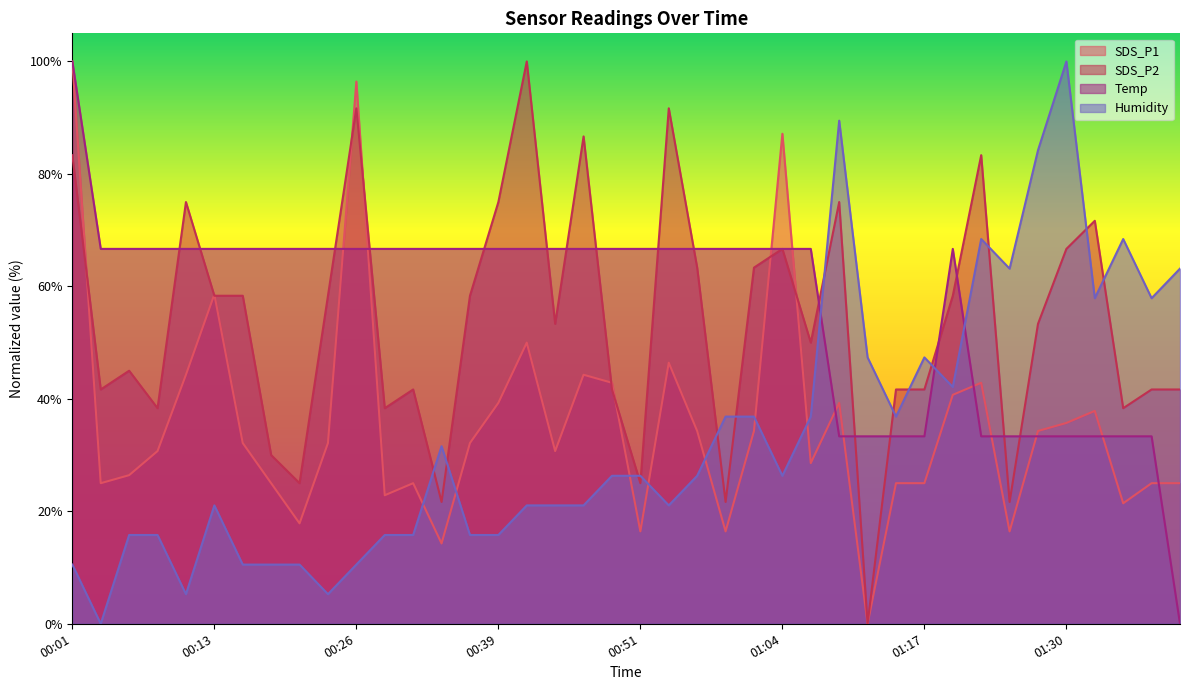

The Humidity series shows 36.8 at 01:06. True or false?

True